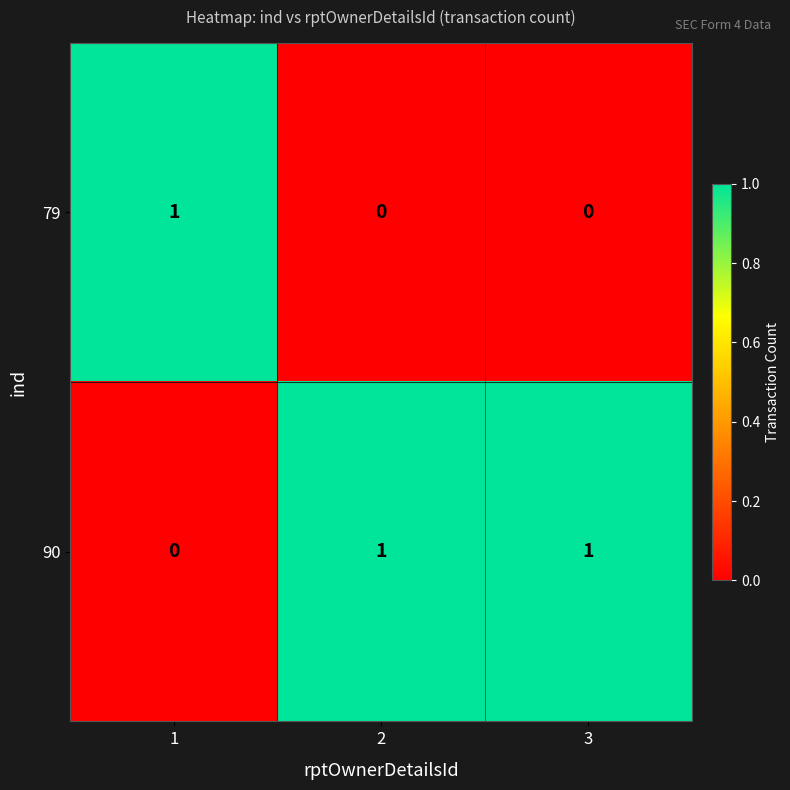

The 79 series shows 1 at 1. True or false?

True